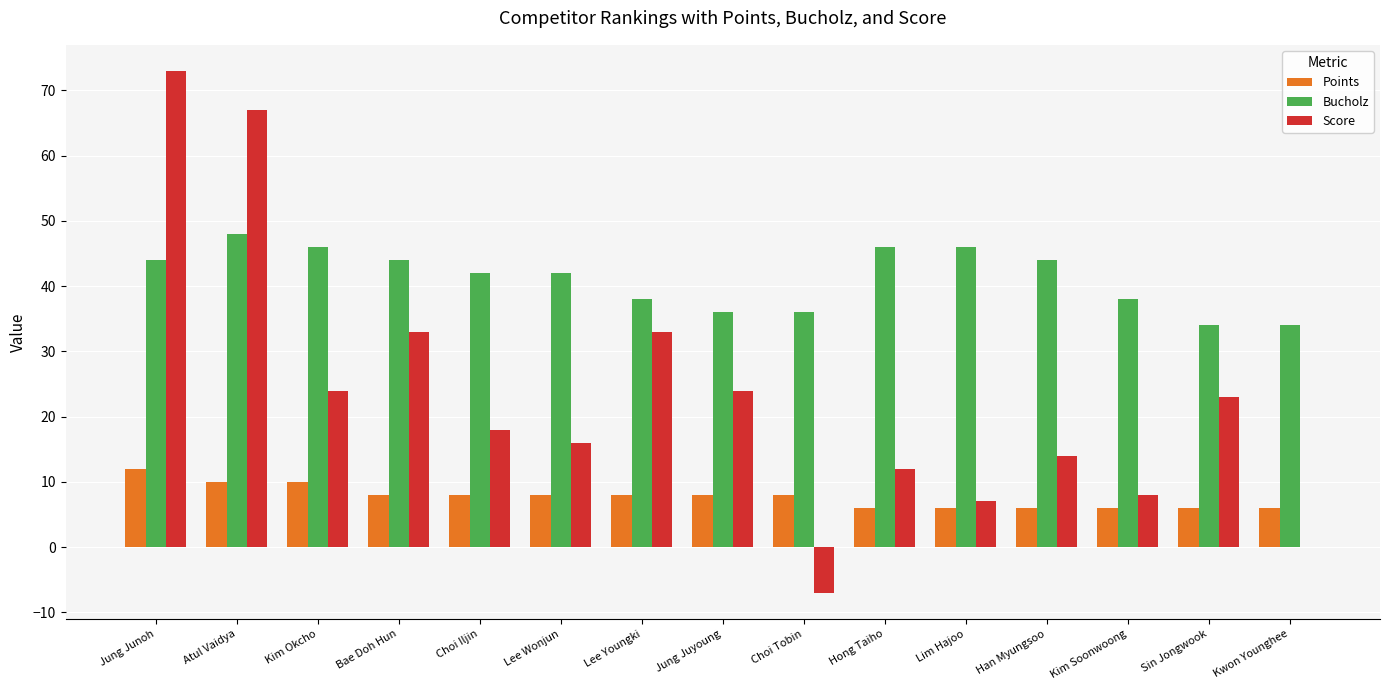

Which series has the largest range (max minus min)?

Score